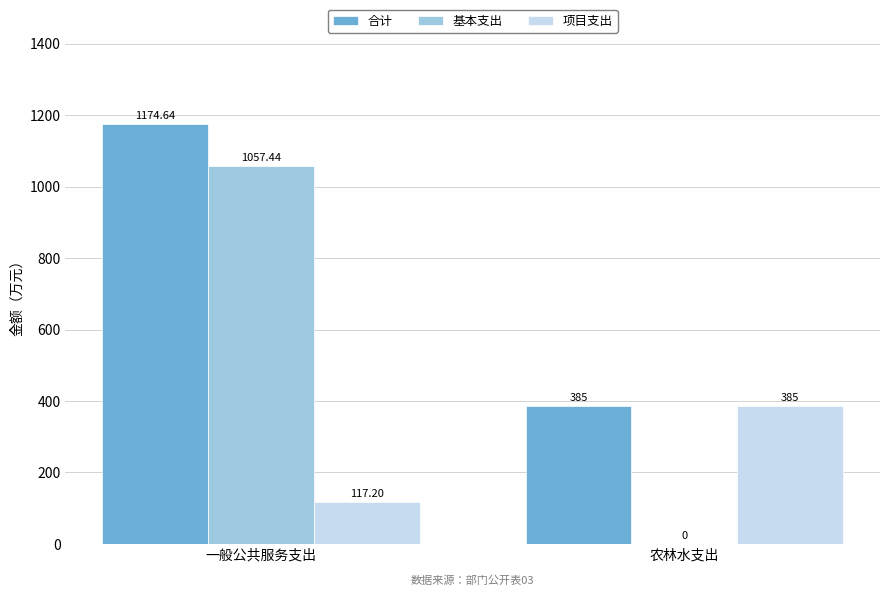

What is the average value of the 基本支出 series?

528.7